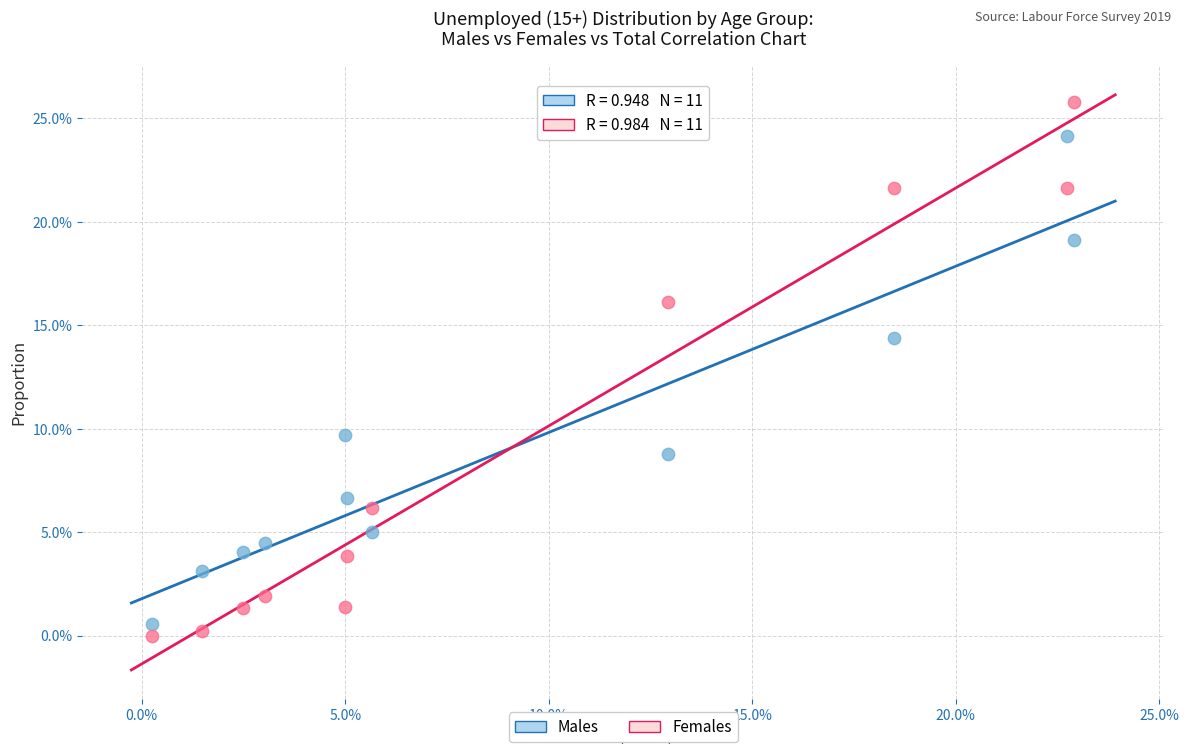

Which series contains the lowest Y value?

Females